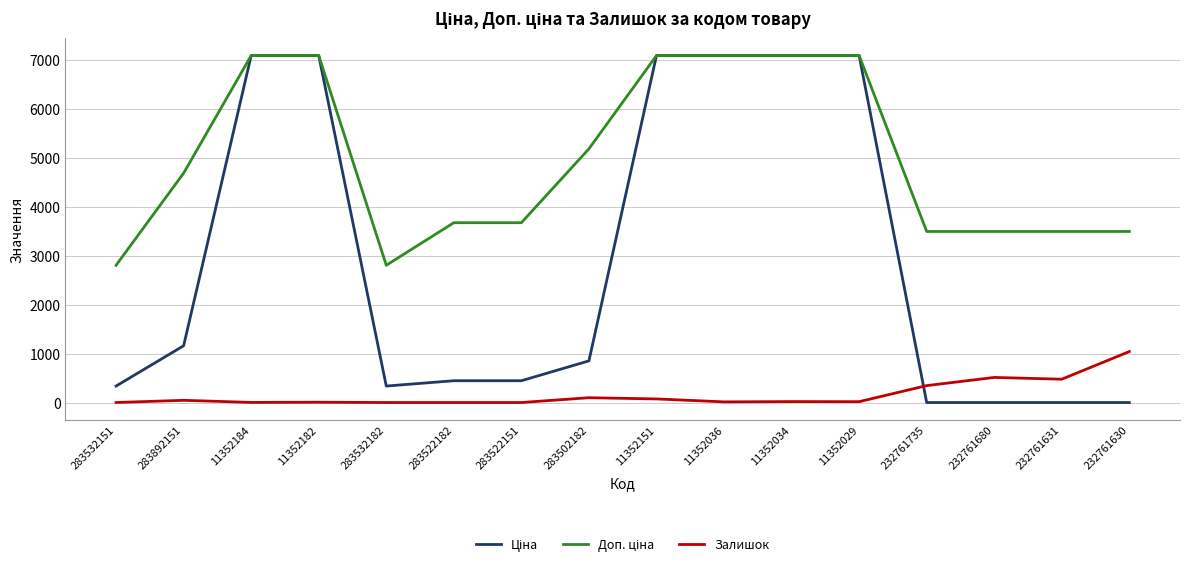

What is the greatest value displayed?

7098.8